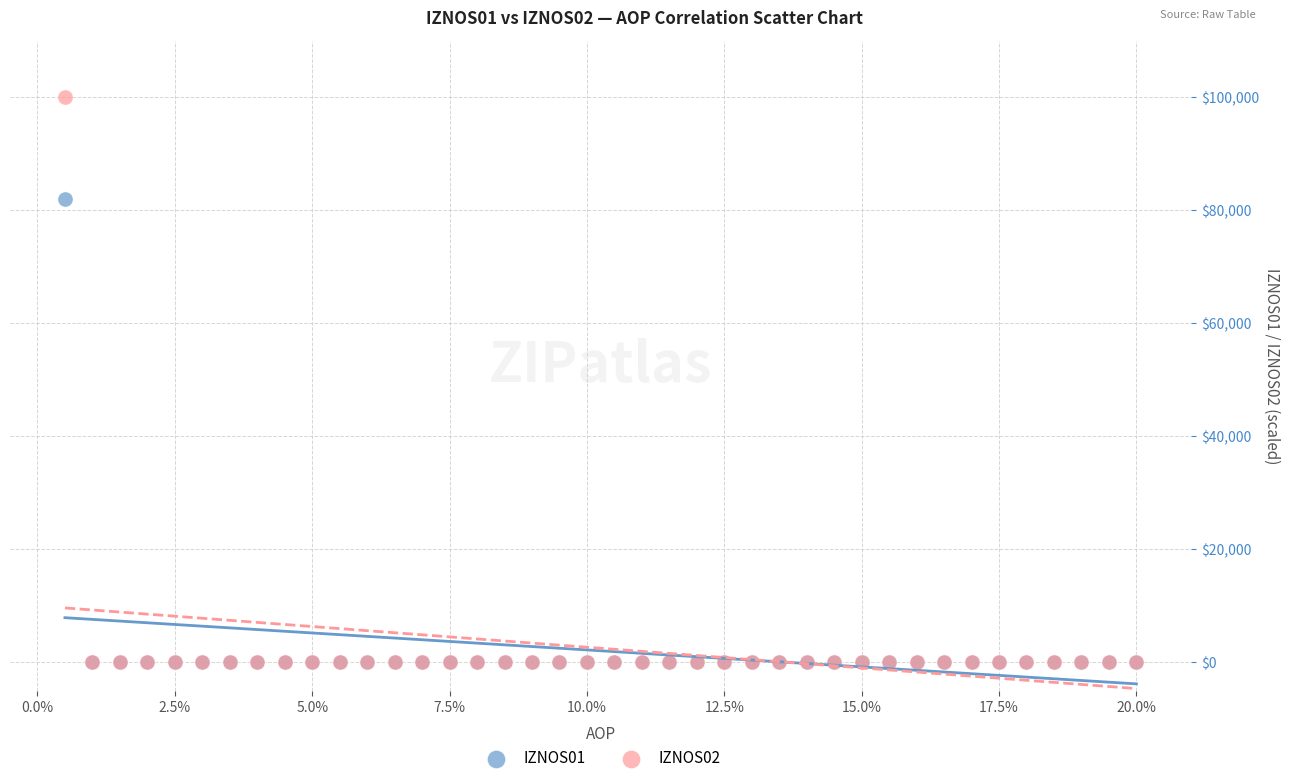

What are all the series names shown in the legend?

IZNOS01, IZNOS02